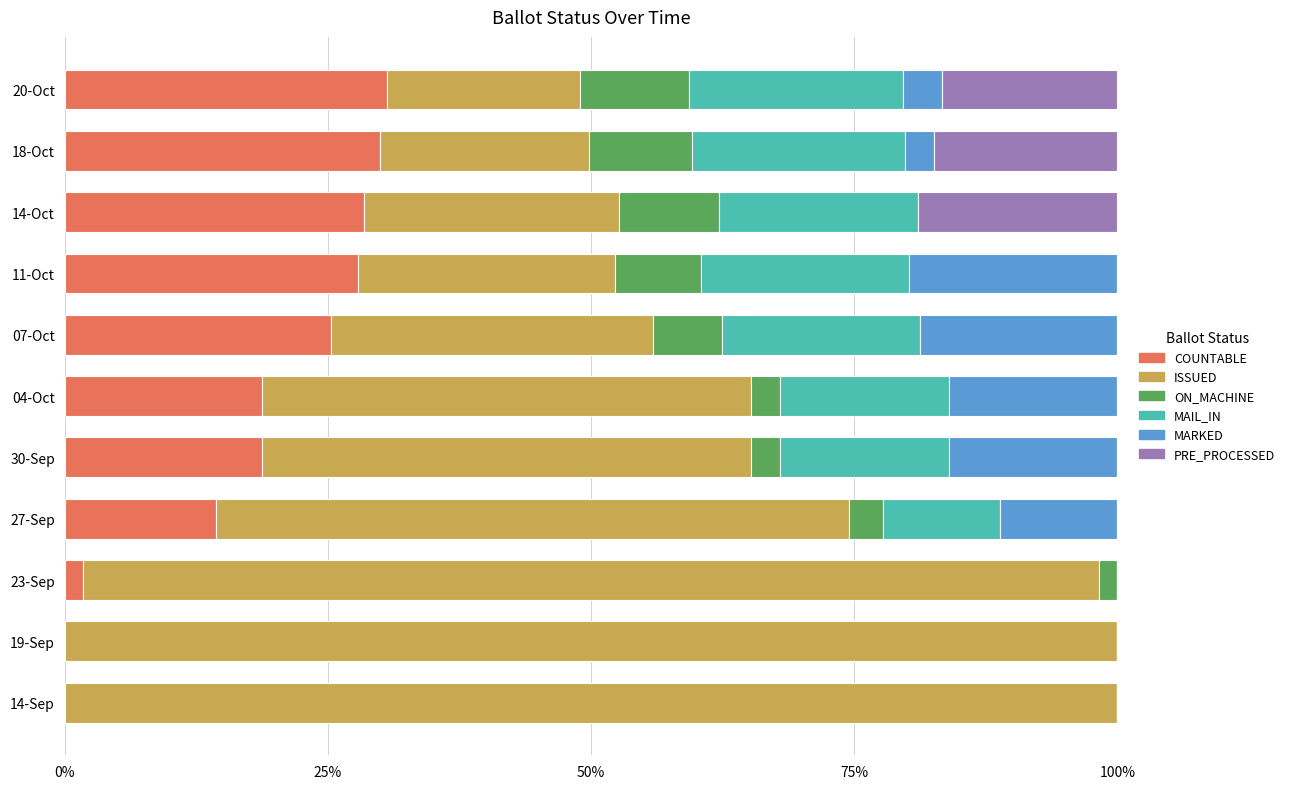

What are all the series names shown in the legend?

COUNTABLE, ISSUED, ON_MACHINE, MAIL_IN, MARKED, PRE_PROCESSED